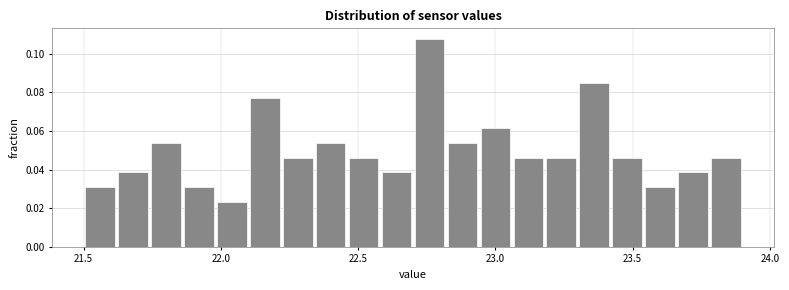

Read against the x-axis, roughly where is the centre of the tallest bar?

22.75